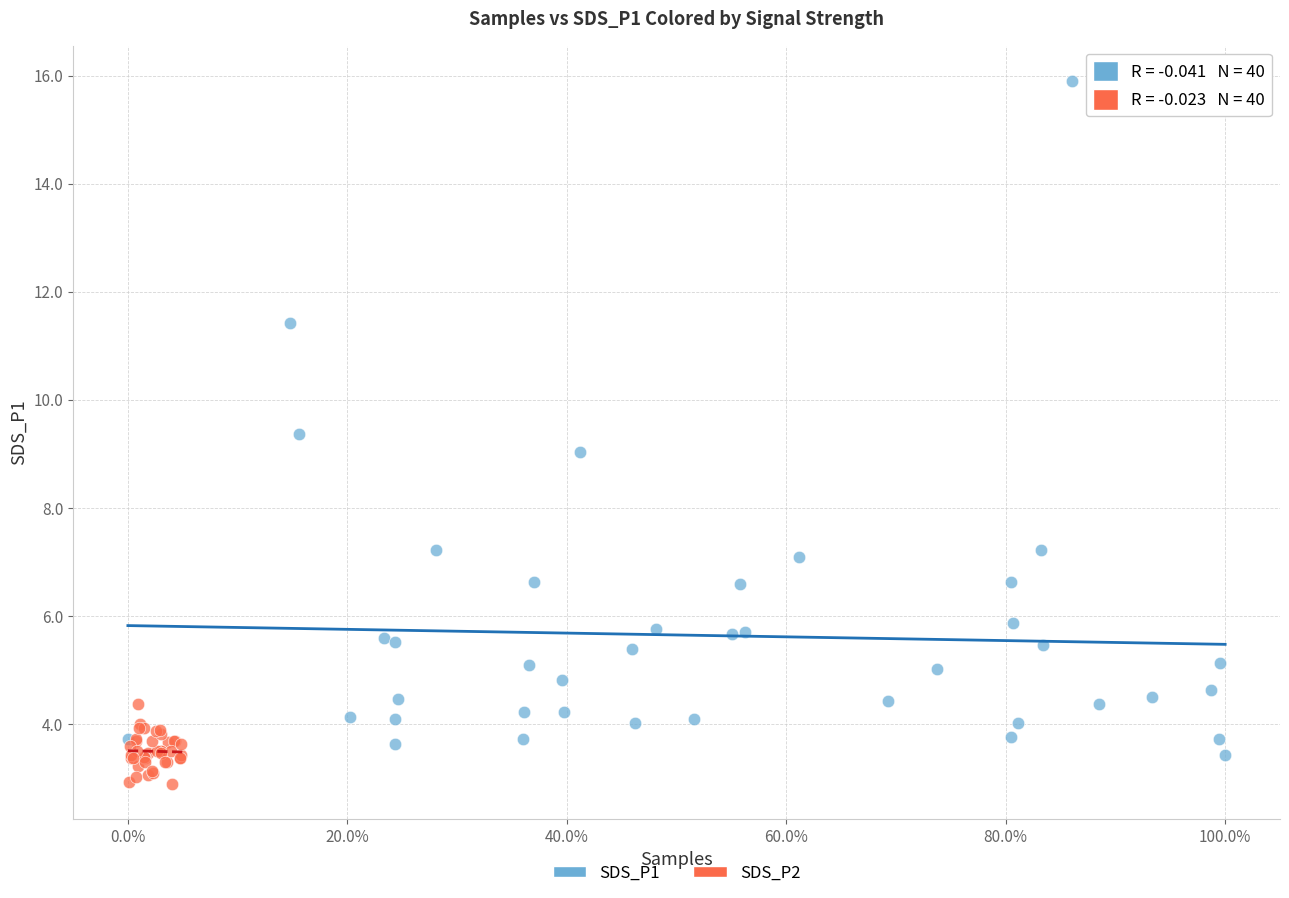

Which series contains the lowest Y value?

SDS_P2